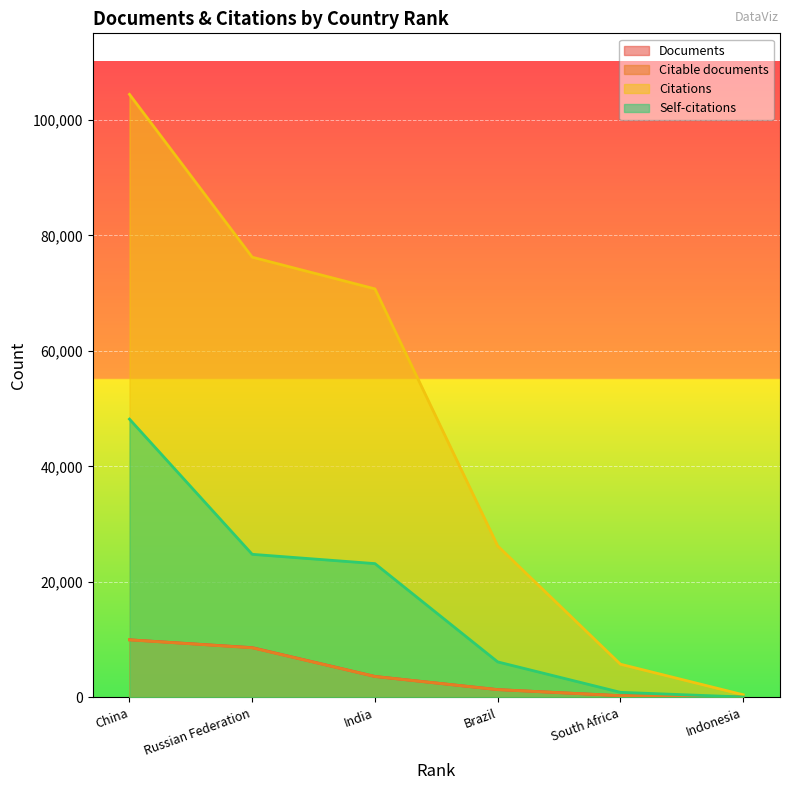

How many lines are shown in the chart?

4